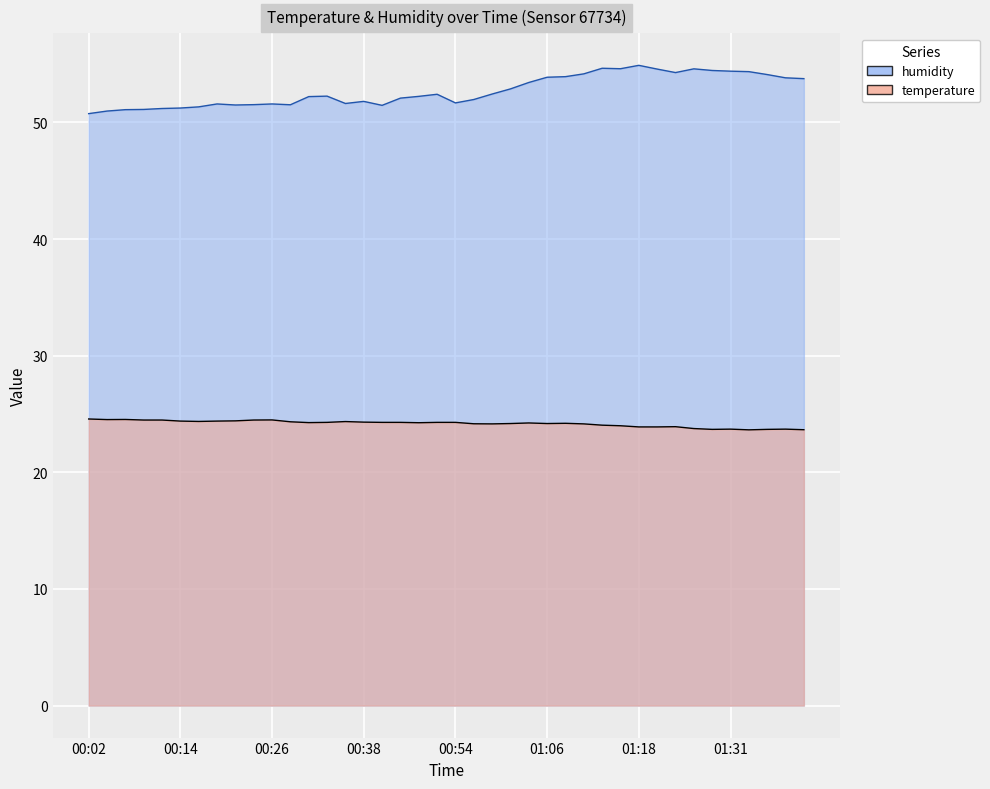

True or false: humidity and temperature cross at least once.

False